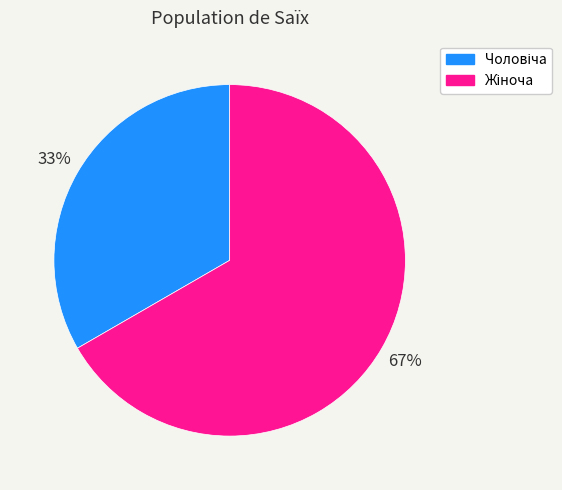

Is there any slice that represents more than half of the pie?

Yes